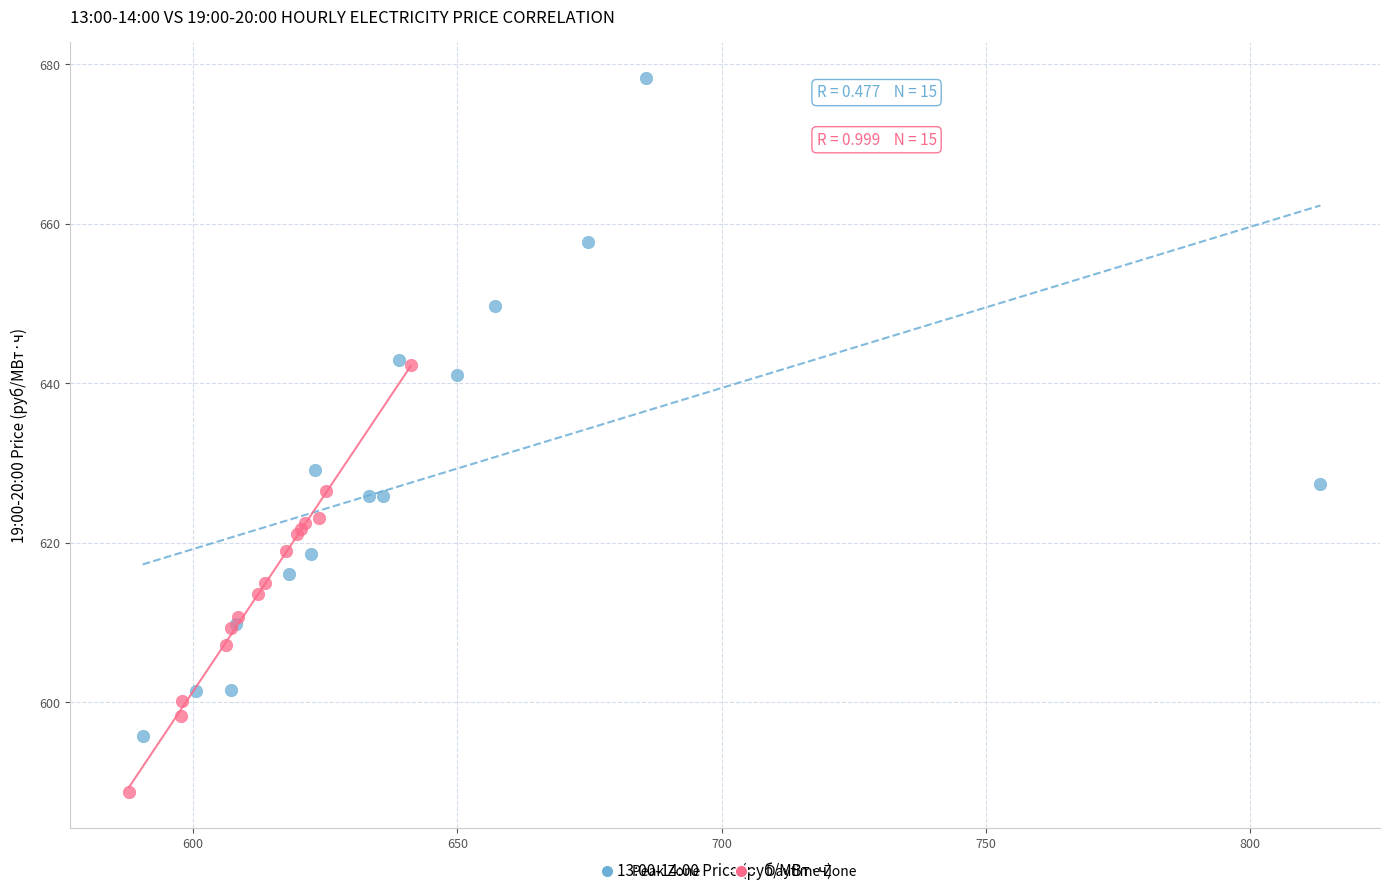

Which series reaches the minimum Y coordinate?

Daytime Zone